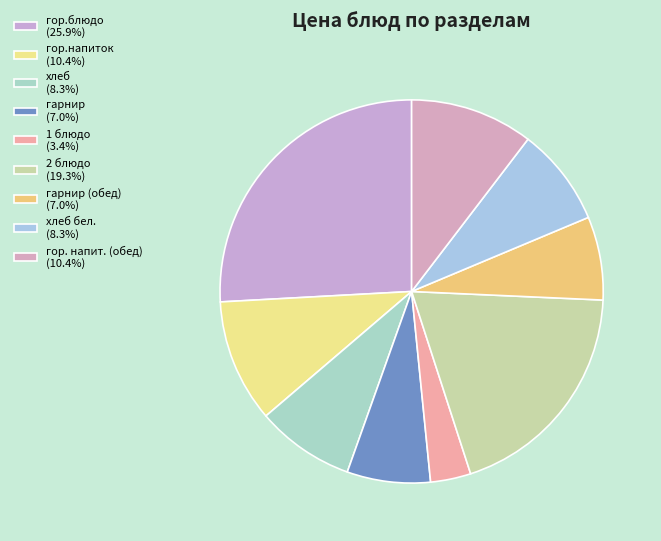

Count the number of slices in the pie.

9